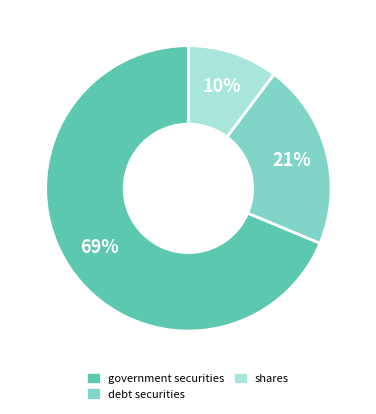

Which category accounts for the majority?

government securities